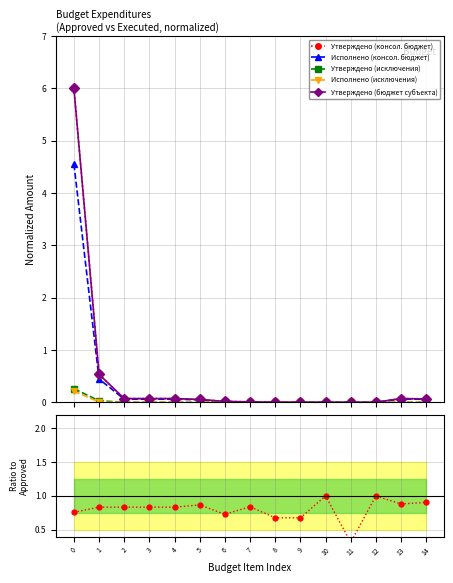

The value of Исполнено (исключения) at 0 is 0.4. True or false?

False